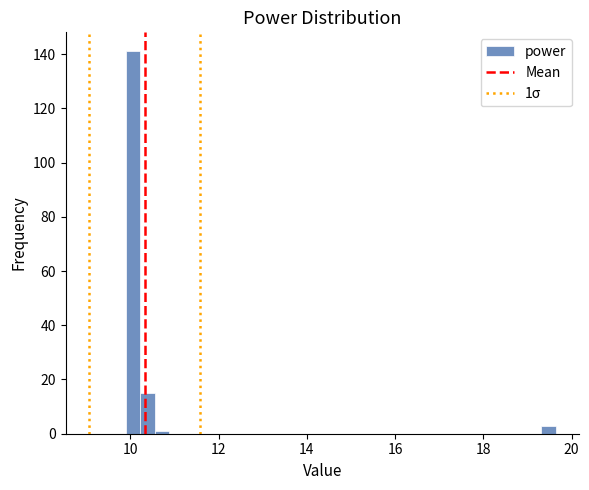

Around what value on the x-axis is the tallest bar? Give the approximate position of its centre, as read against the axis.

10.0